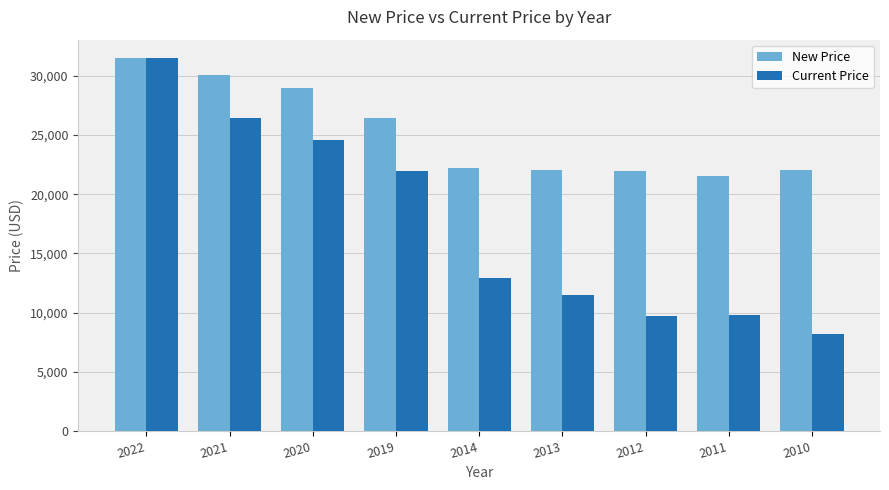

What is the spread (max minus min) of values at 2012?

12251